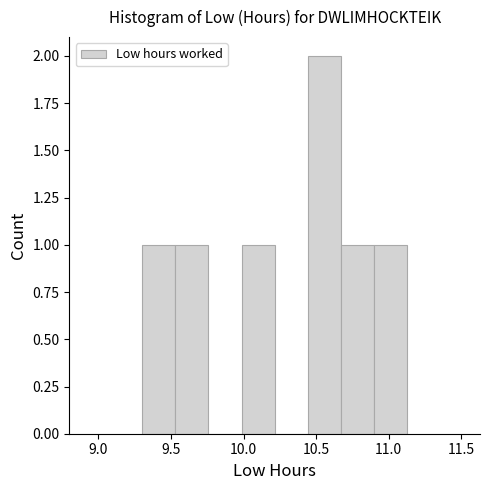

Reading left to right, transcribe this chart: for each bar, give the range it covers on the x-axis and its height. Neither the bar edges nor the heights are printed on the chart, so give them approximately, as read against the axes.

9.30 to 9.55: 1
9.55 to 9.75: 1
9.75 to 10.00: 0
10.00 to 10.20: 1
10.20 to 10.45: 0
10.45 to 10.65: 2
10.65 to 10.90: 1
10.90 to 11.15: 1